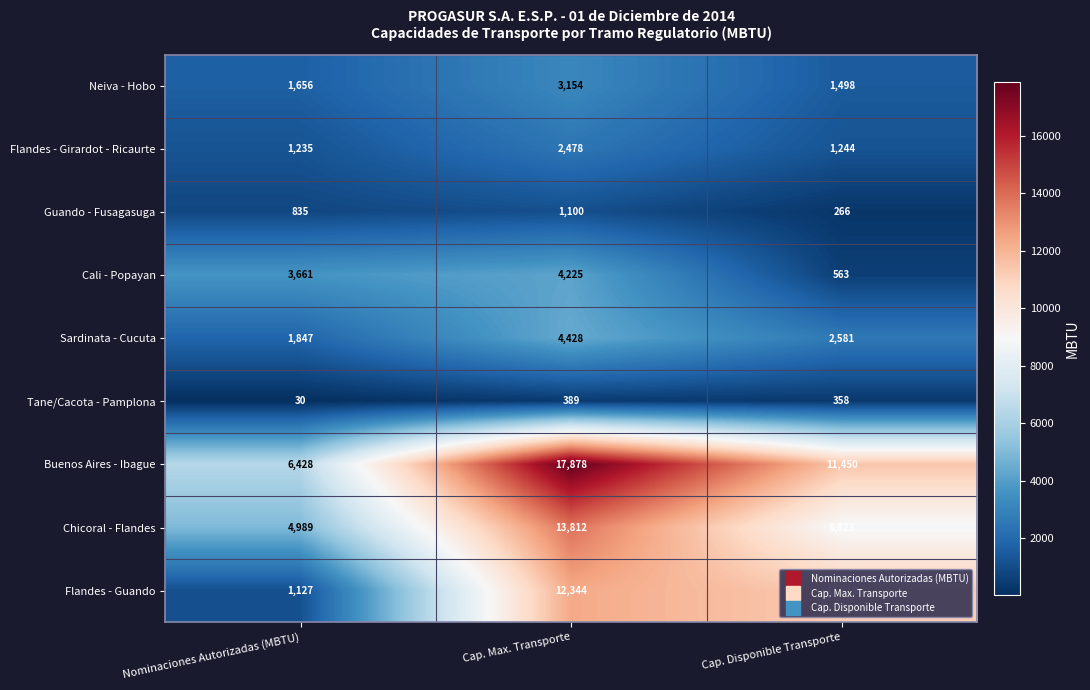

Which series has the largest range (max minus min)?

Buenos Aires - Ibague